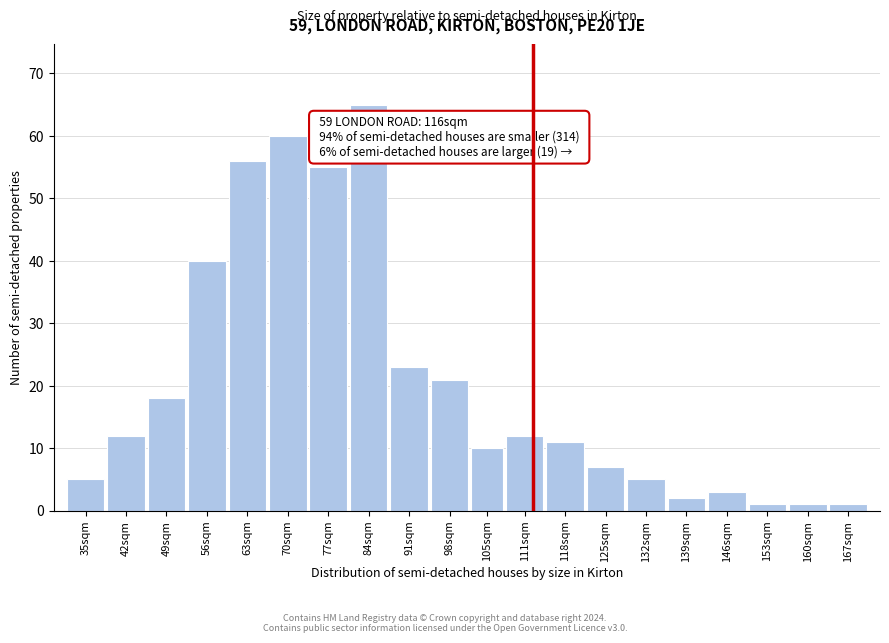

Reading left to right, list all the values displayed in this chart.

35sqm=5	42sqm=12	49sqm=18	56sqm=40	63sqm=56	70sqm=60	77sqm=55	84sqm=65	91sqm=23	98sqm=21	105sqm=10	111sqm=12	118sqm=11	125sqm=7	132sqm=5	139sqm=2	146sqm=3	153sqm=1	160sqm=1	167sqm=1